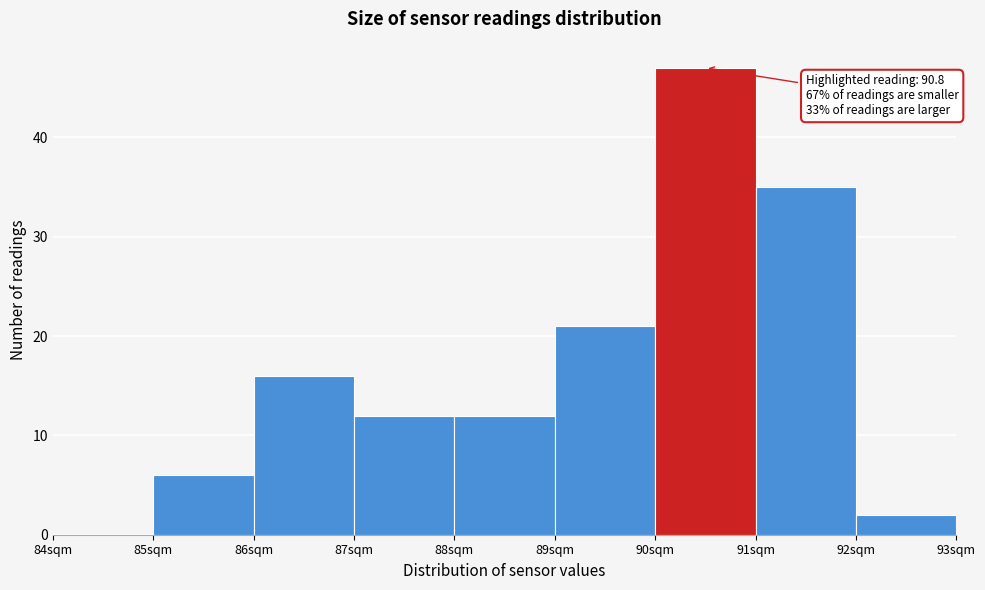

Over which range of the x-axis is the bar tallest?

90 to 91